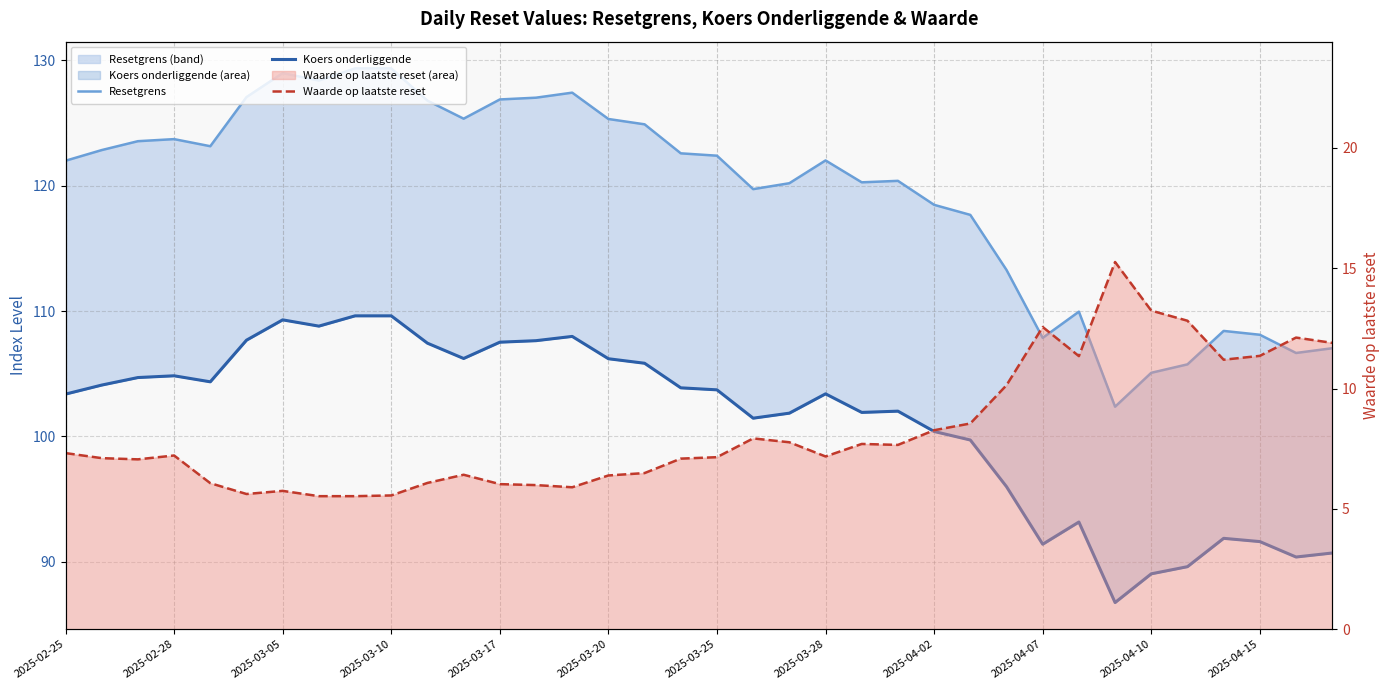

Does the chart have visible grid lines?

Yes